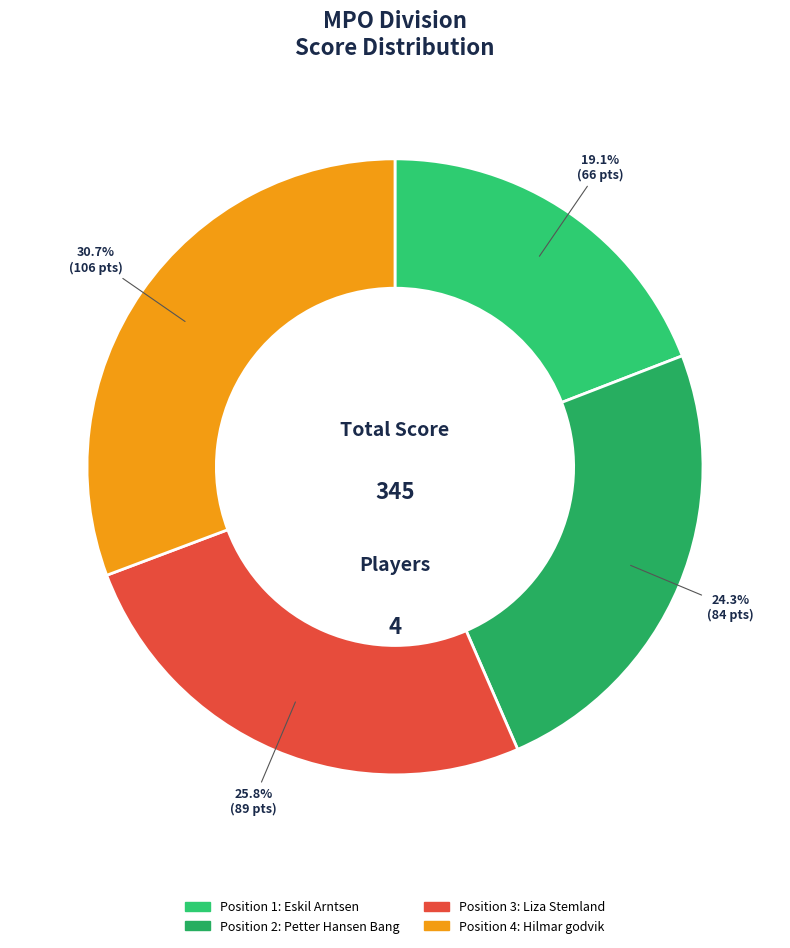

How many slices are in this pie chart?

4